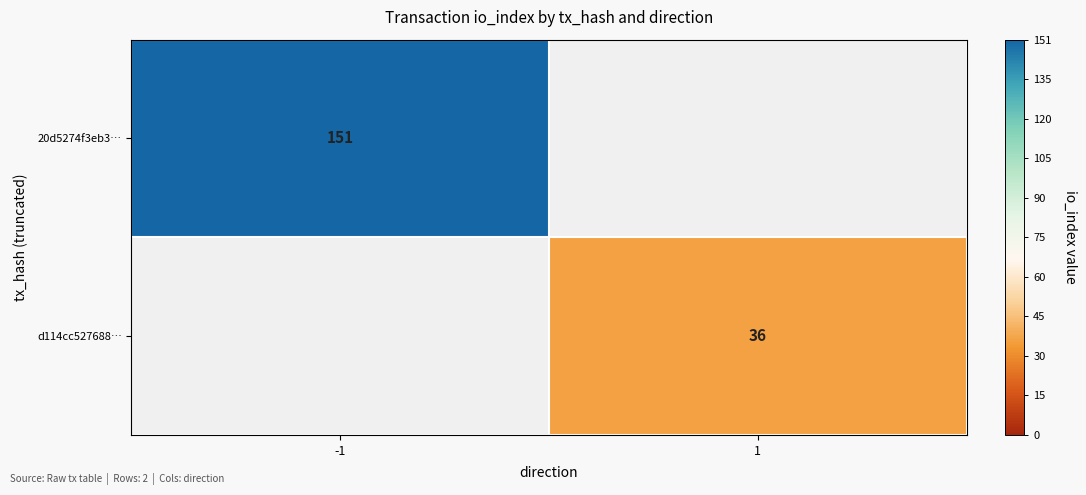

The 20d5274f3eb3… series shows 151 at -1. True or false?

True